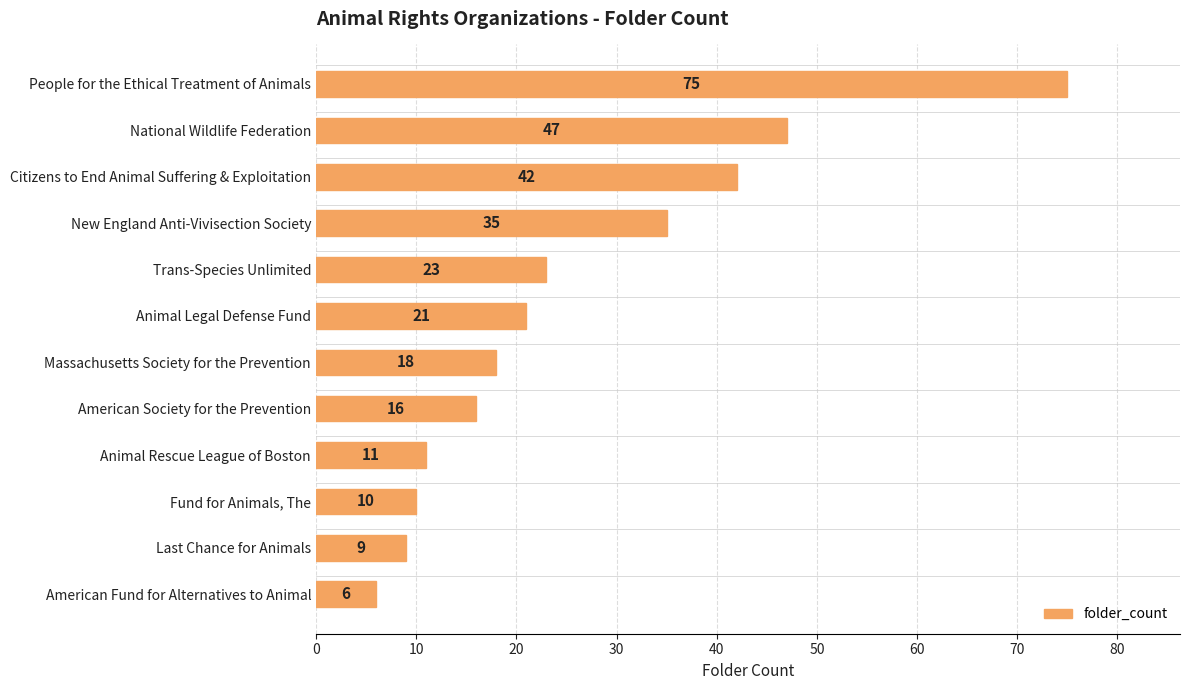

What is the average value?

26